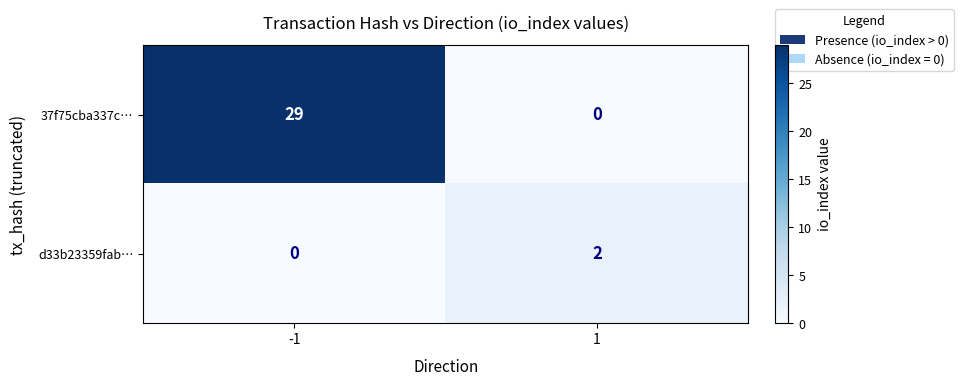

Rank the series by their average value, from lowest to highest.

d33b23359fab…, 37f75cba337c…